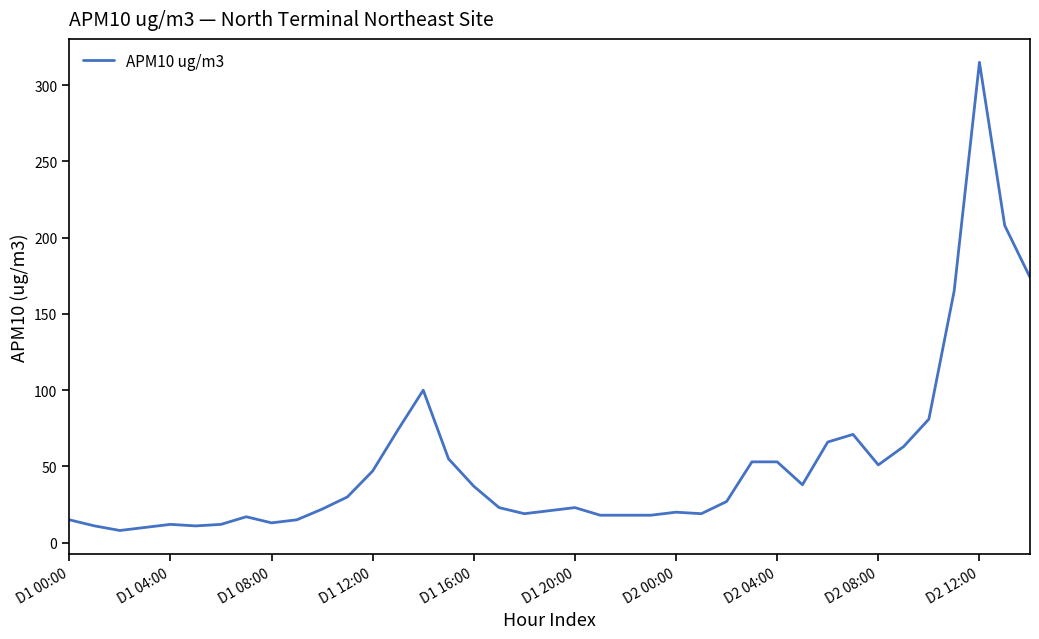

What is the smallest value displayed?

8